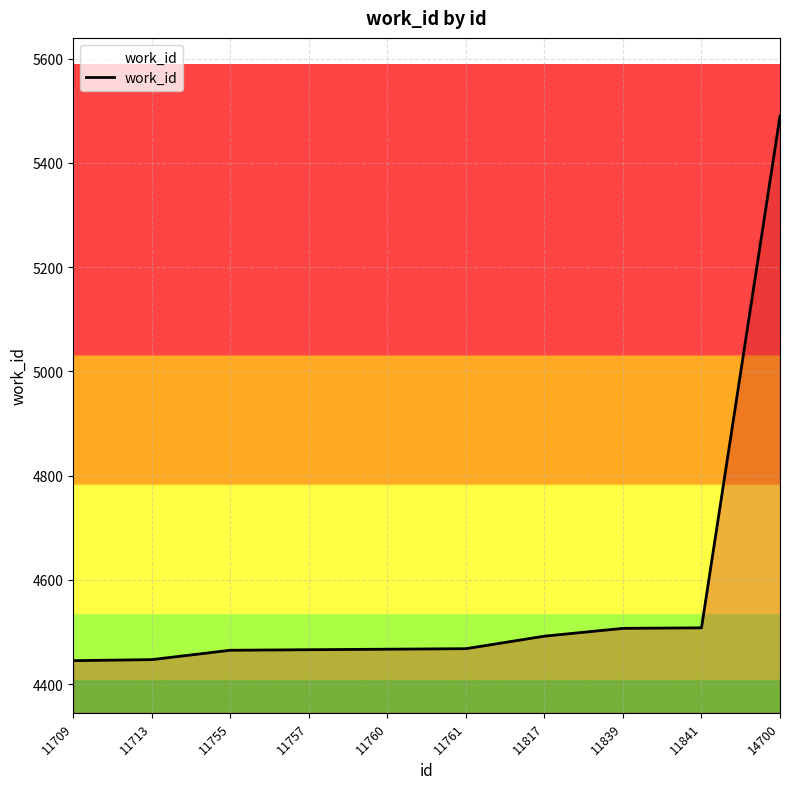

Between 11757 and 14700, which is larger?

14700